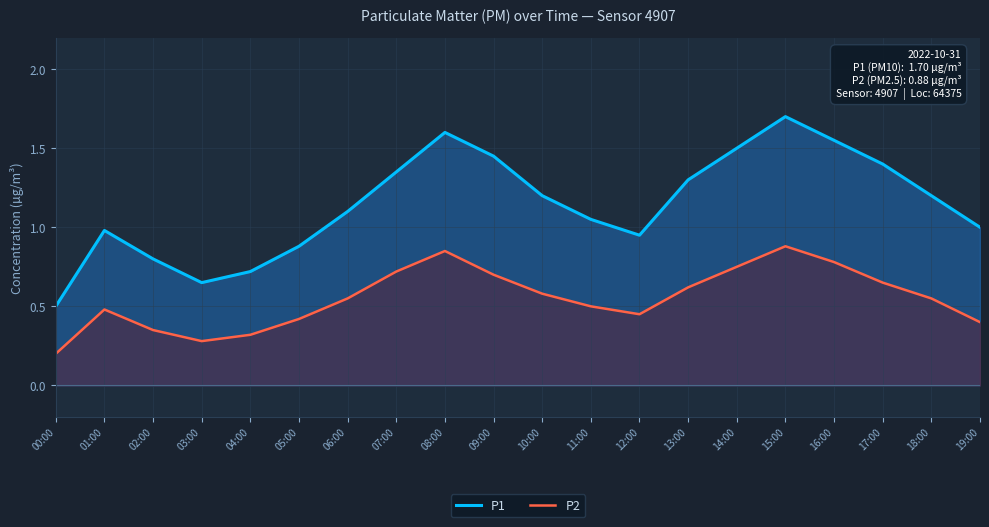

Rank the series by their average value, from highest to lowest.

P1, P2